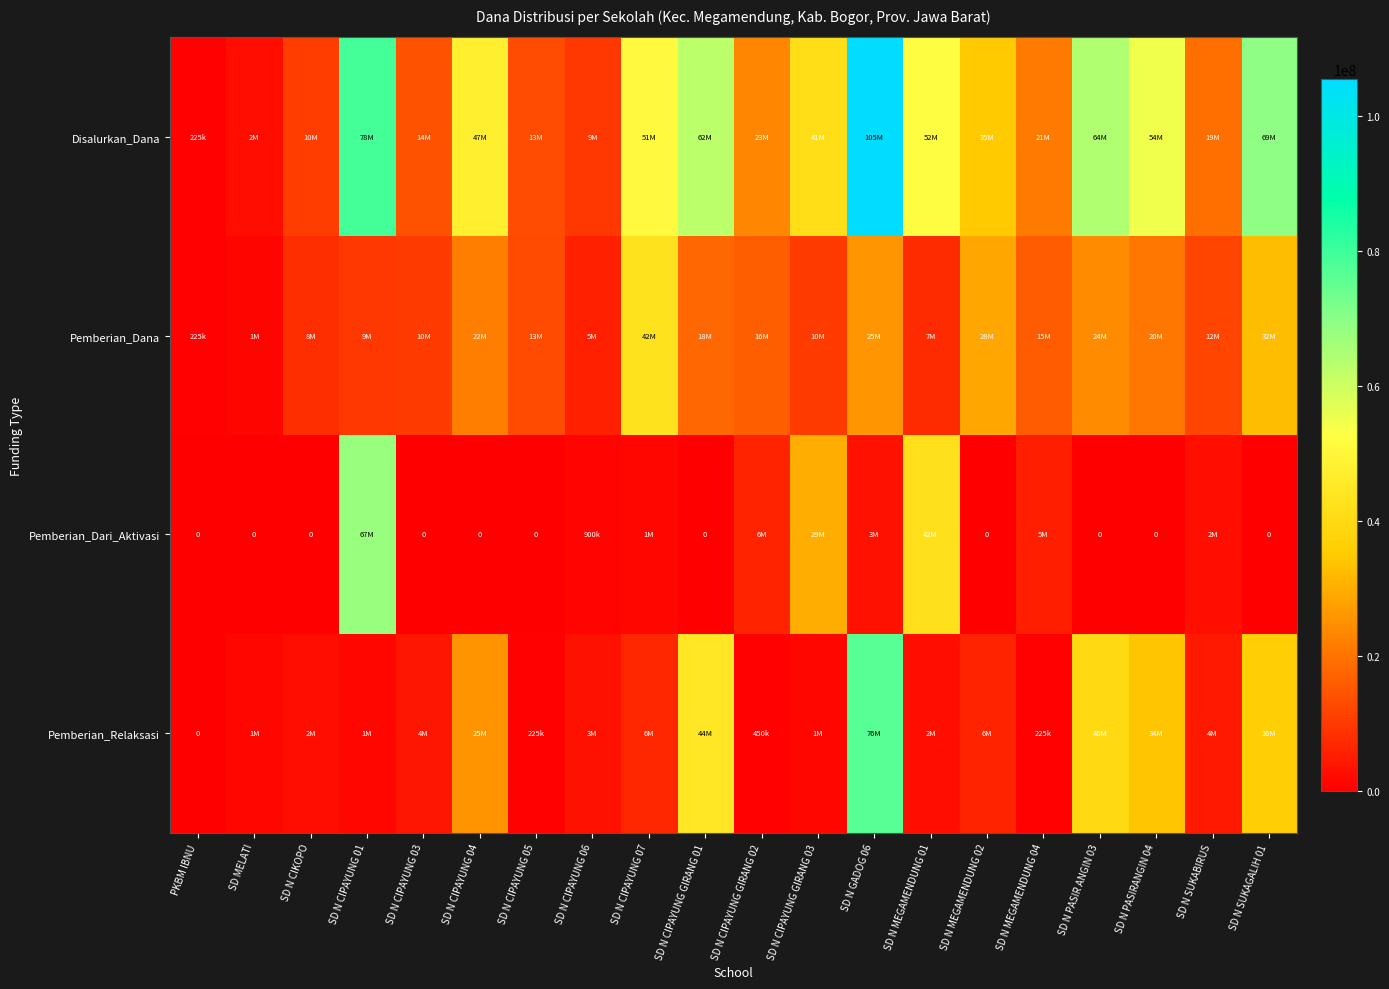

Which category has the highest value across all series?

SD N GADOG 06